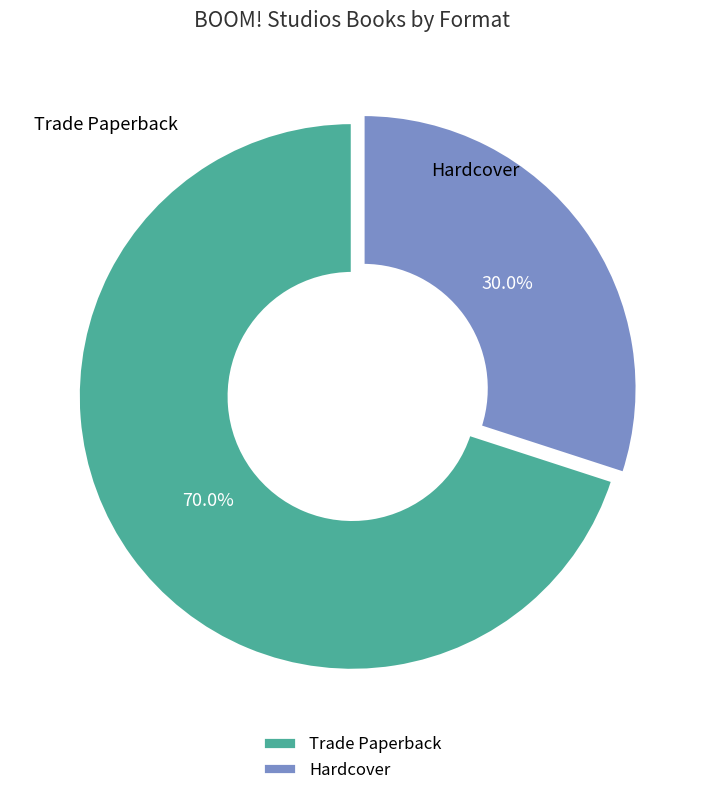

Is it true that Hardcover is 30% of the pie?

True